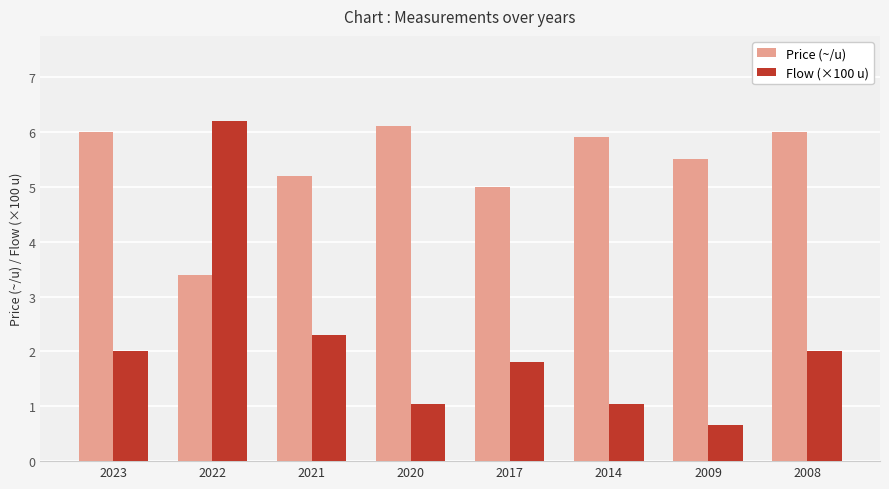

How many values in the Flow (×100 u) series are below 2?

4